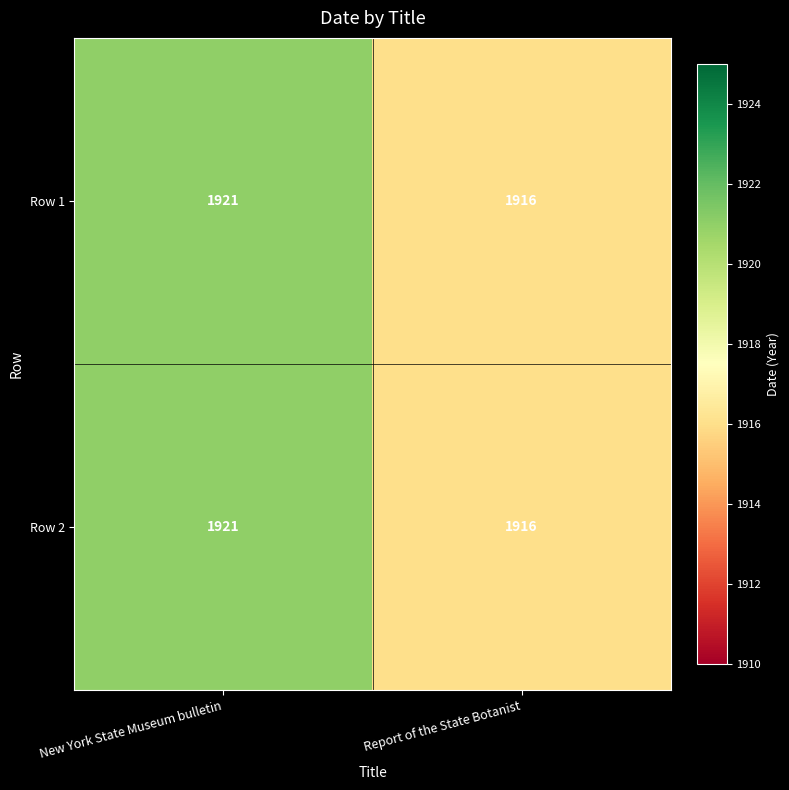

Reading left to right, extract all data points from this chart.

Row 1: 1921	1916
Row 2: 1921	1916